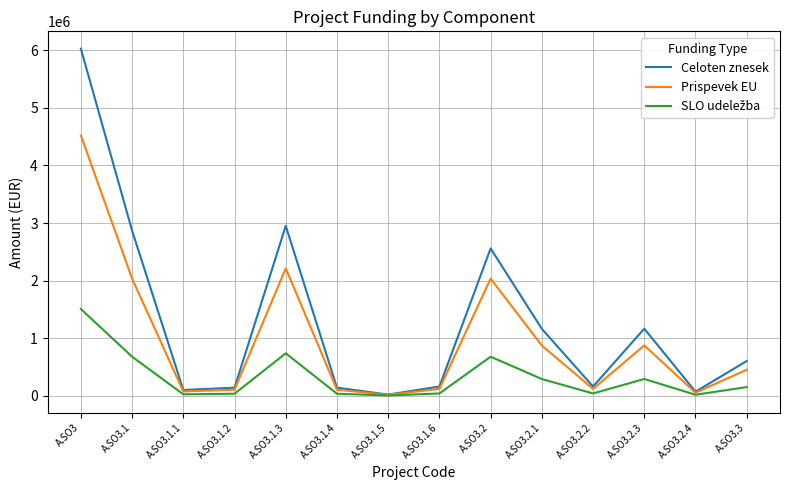

What is the approximate value of Prispevek EU at A.SO3.1.3?

2212657.4